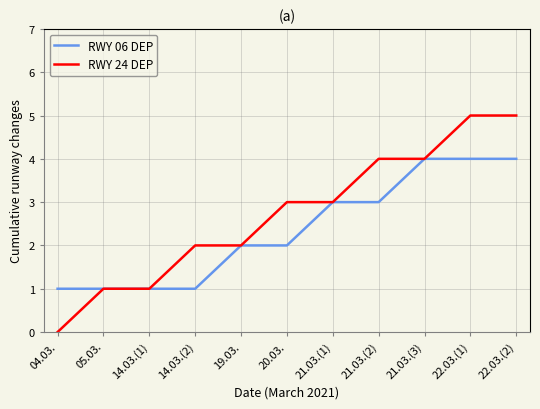

What is the sum of all RWY 06 DEP values?

26